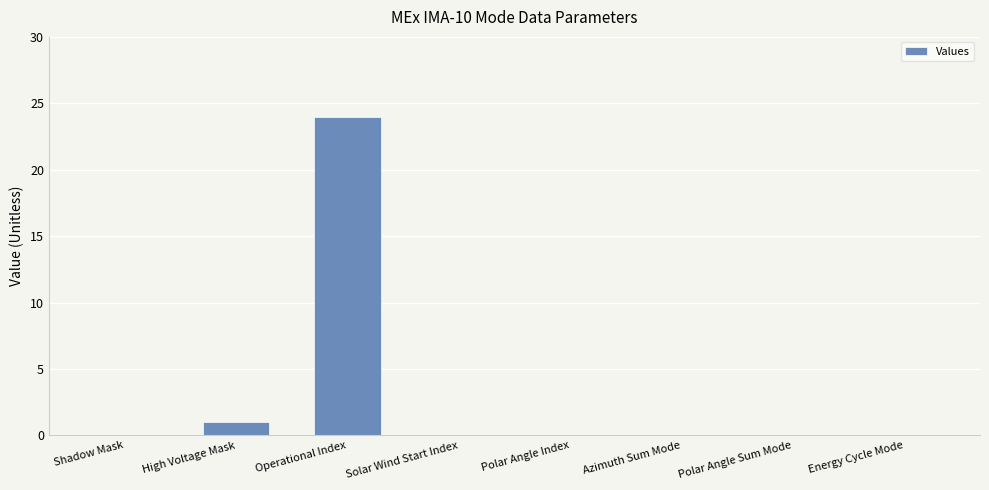

Between Operational Index and Shadow Mask, which is larger?

Operational Index